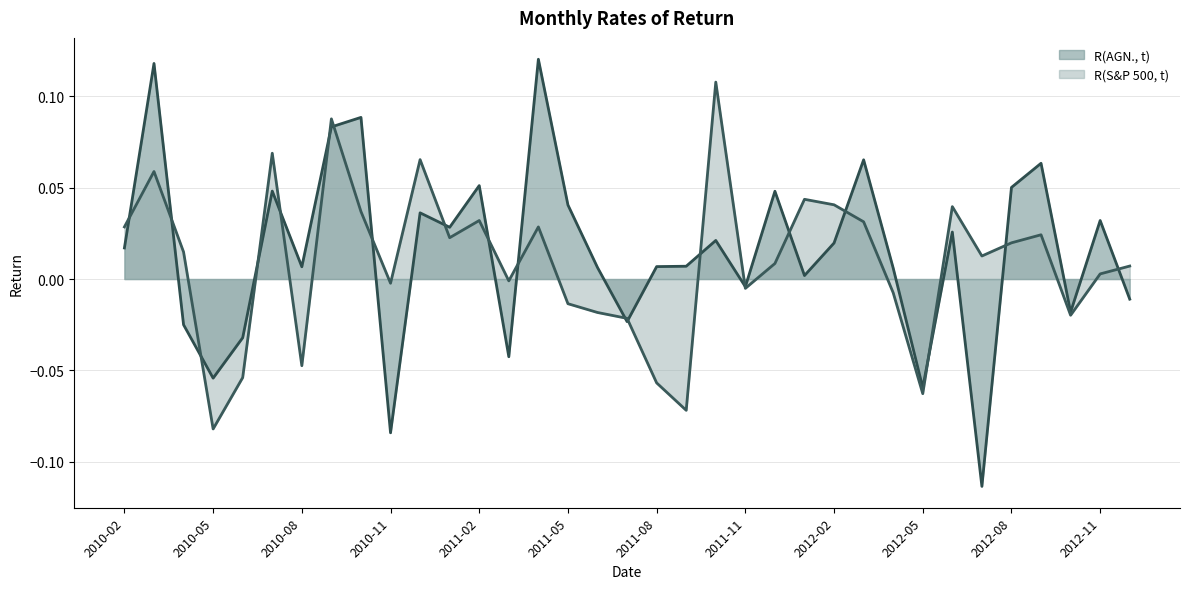

Between which two adjacent categories do R(S&P 500, t) and R(AGN., t) first intersect?

2010-02 and 2010-03